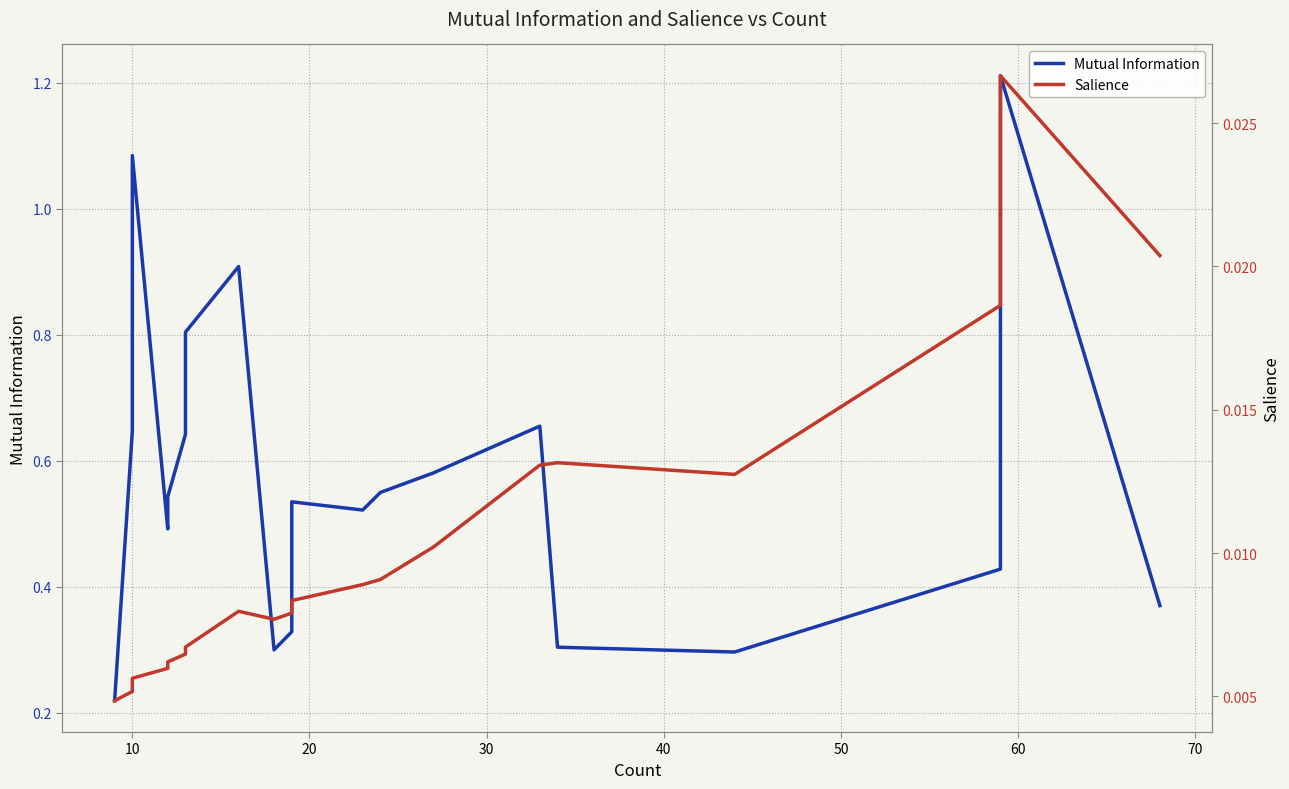

What are all the series names shown in the legend?

Mutual Information, Salience